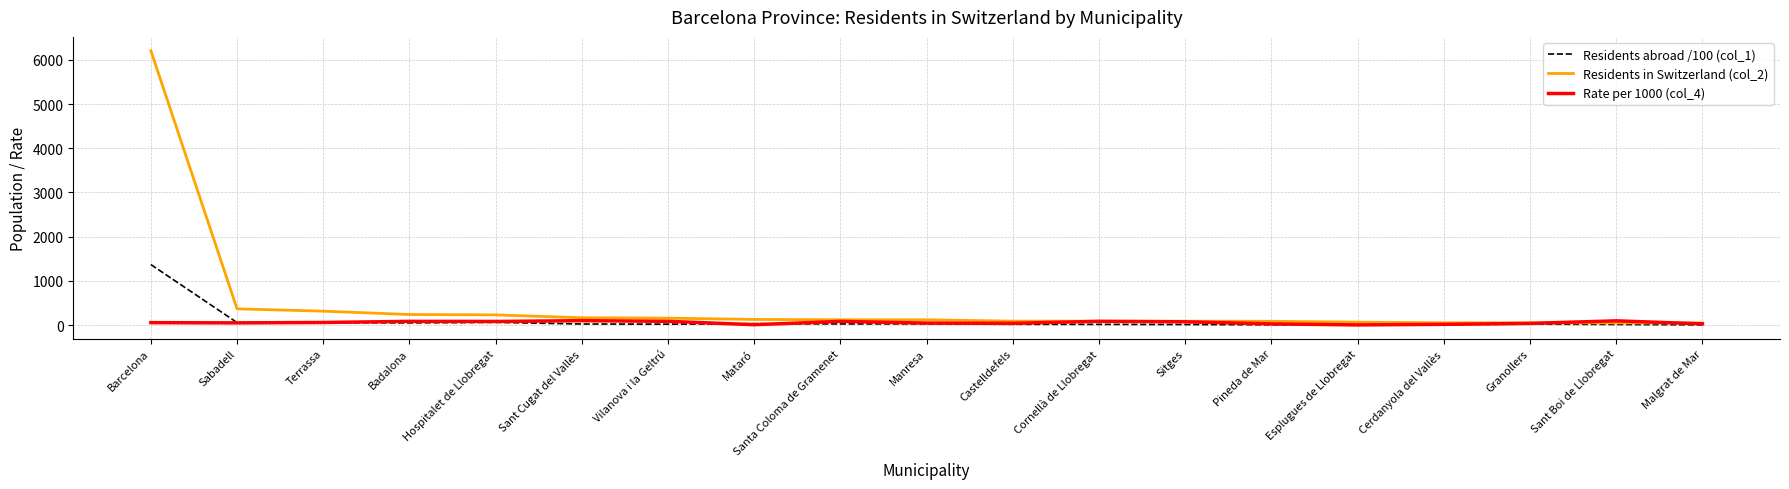

Which series has the largest range (max minus min)?

Residents in Switzerland (col_2)